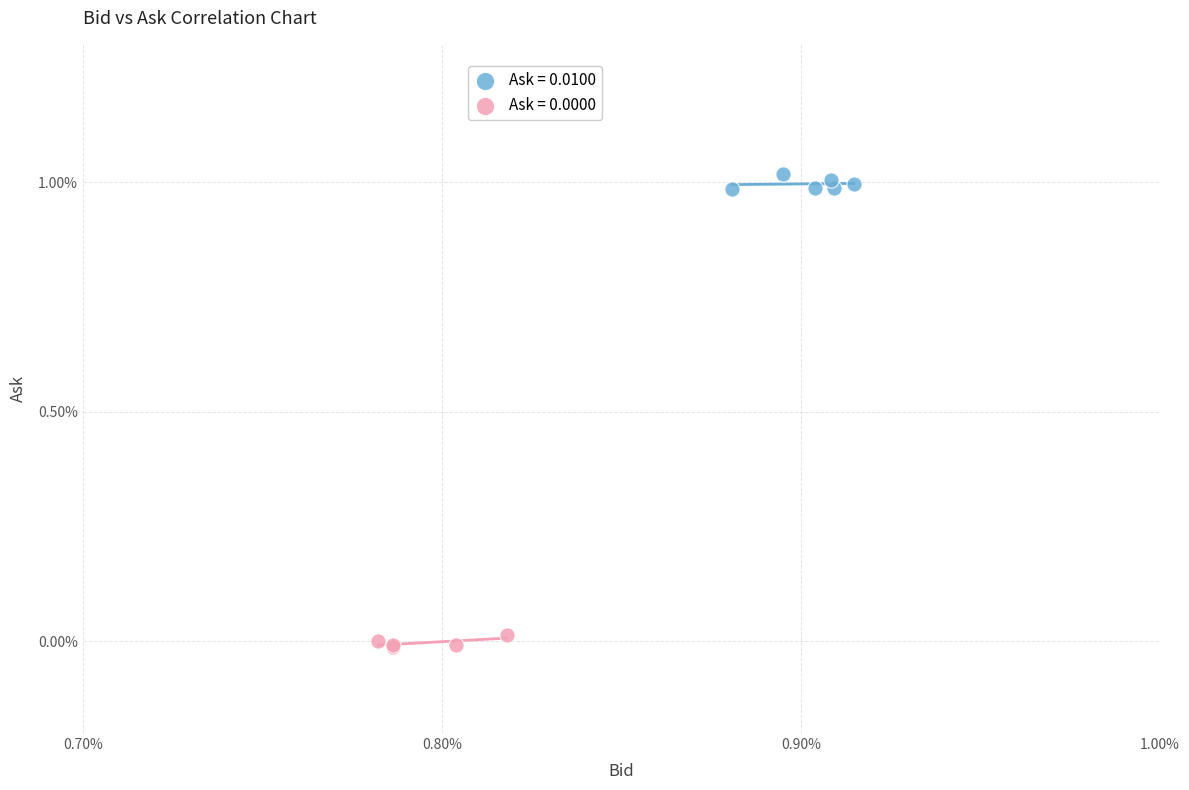

Which series contains the highest Y value?

Ask = 0.0100